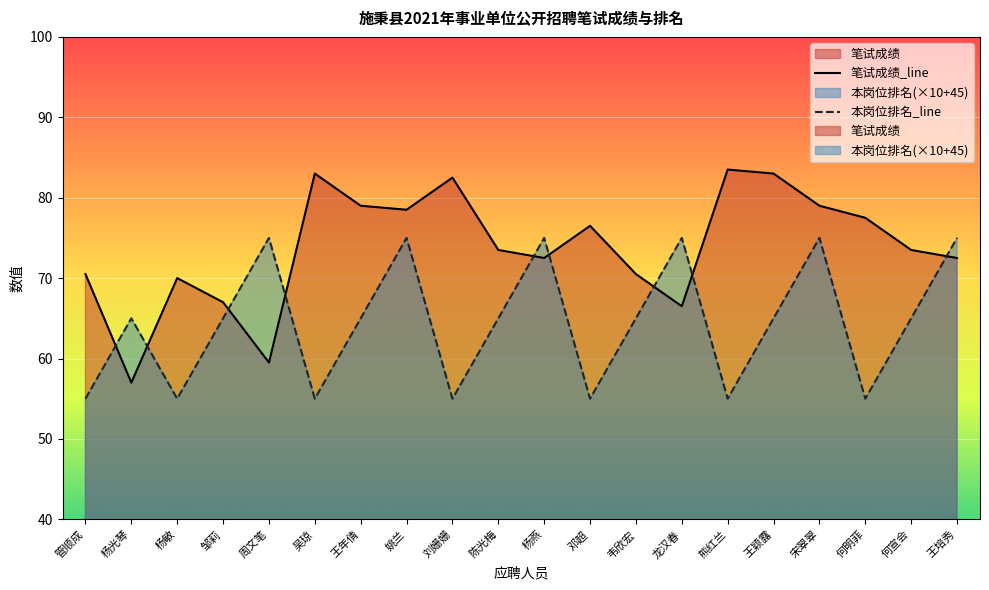

Reading left to right, list all the values displayed in this chart.

笔试成绩_line: 管顺成=70.5	杨光琴=57.0	杨敏=70.0	邹莉=67.0	周文笔=59.5	吴琼=83.0	王年倩=79.0	姚兰=78.5	刘姗姗=82.5	陈光梅=73.5	杨燕=72.5	邓超=76.5	韦欣宏=70.5	龙汉春=66.5	熊红兰=83.5	王颖露=83.0	宋翠翠=79.0	何明菲=77.5	何宣会=73.5	王培秀=72.5
本岗位排名_line: 管顺成=55.0	杨光琴=65.0	杨敏=55.0	邹莉=65.0	周文笔=75.0	吴琼=55.0	王年倩=65.0	姚兰=75.0	刘姗姗=55.0	陈光梅=65.0	杨燕=75.0	邓超=55.0	韦欣宏=65.0	龙汉春=75.0	熊红兰=55.0	王颖露=65.0	宋翠翠=75.0	何明菲=55.0	何宣会=65.0	王培秀=75.0